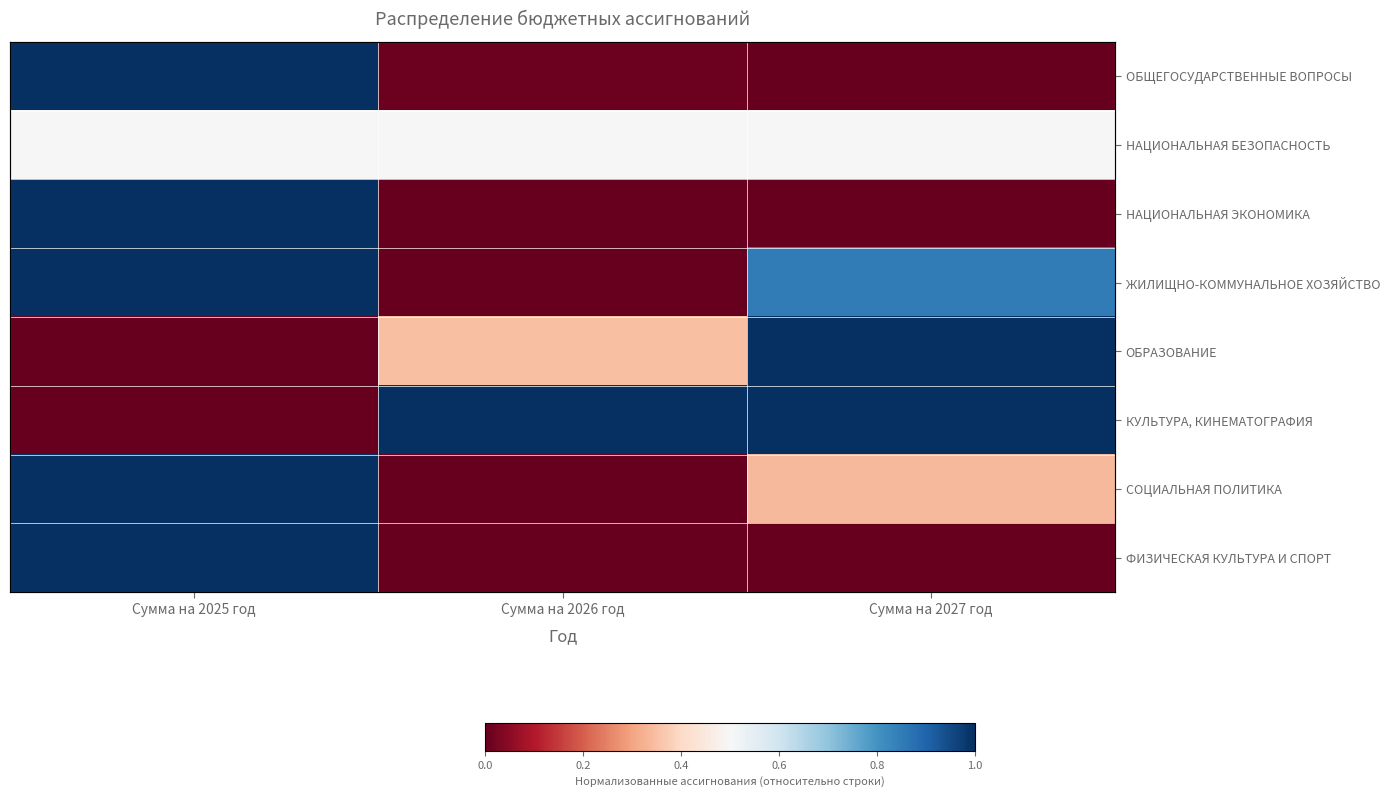

What is the total value across all series at Сумма на 2027 год?

3.7